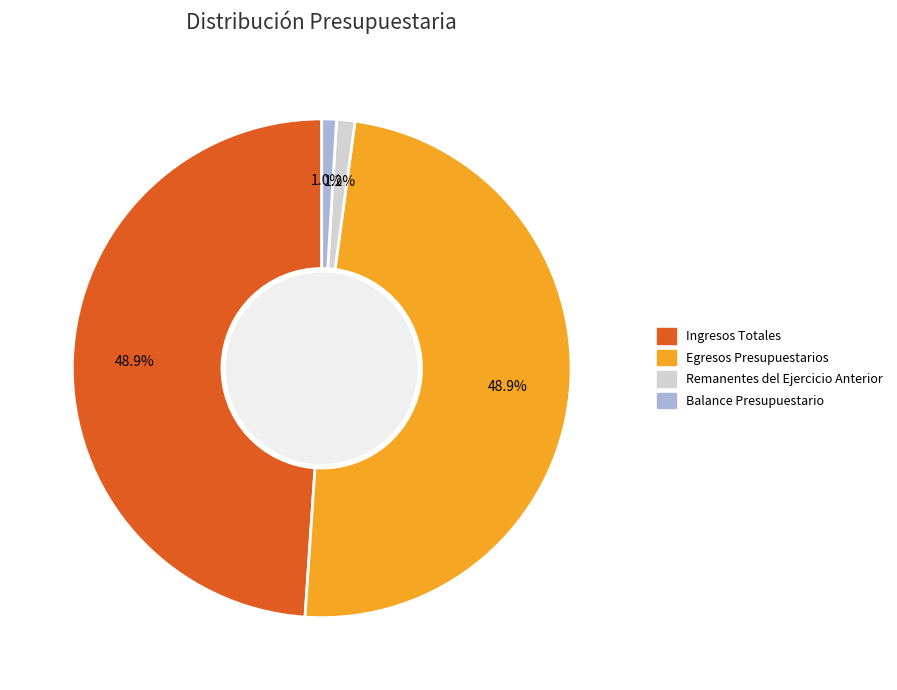

Is there a majority slice in this chart?

No